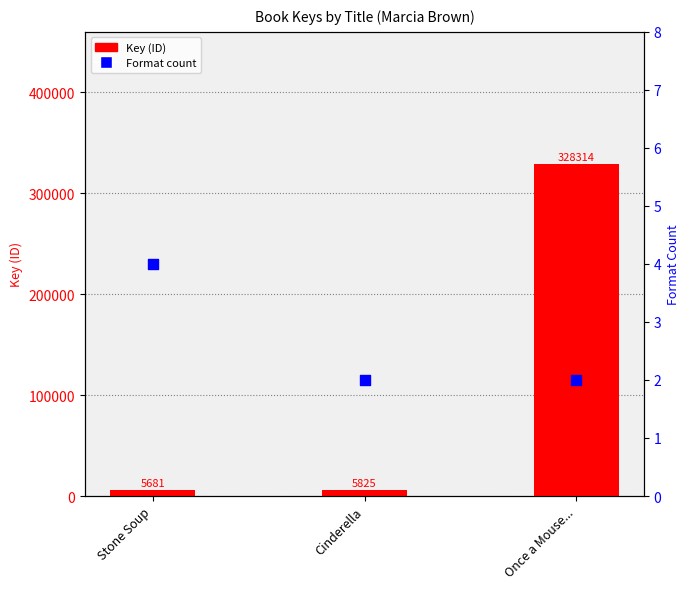

Which series has the largest Y range (max minus min)?

Key